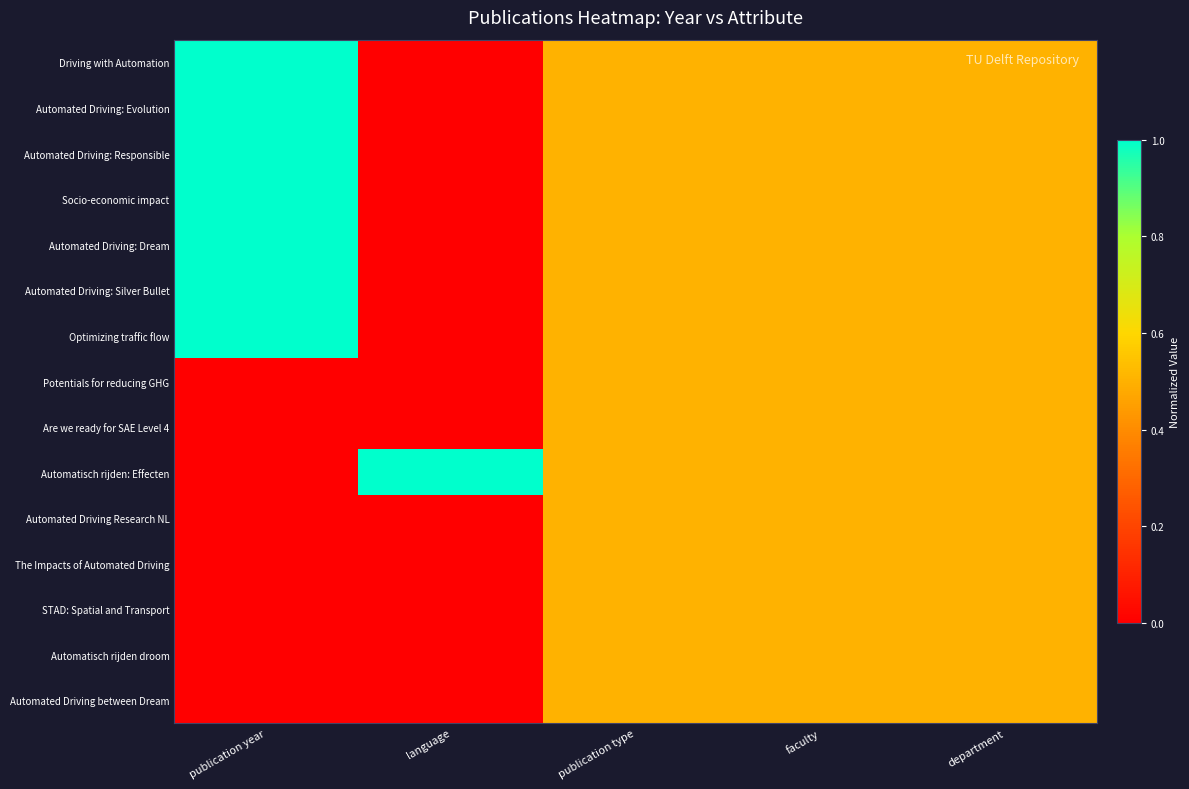

Between language and department, which is larger?

department